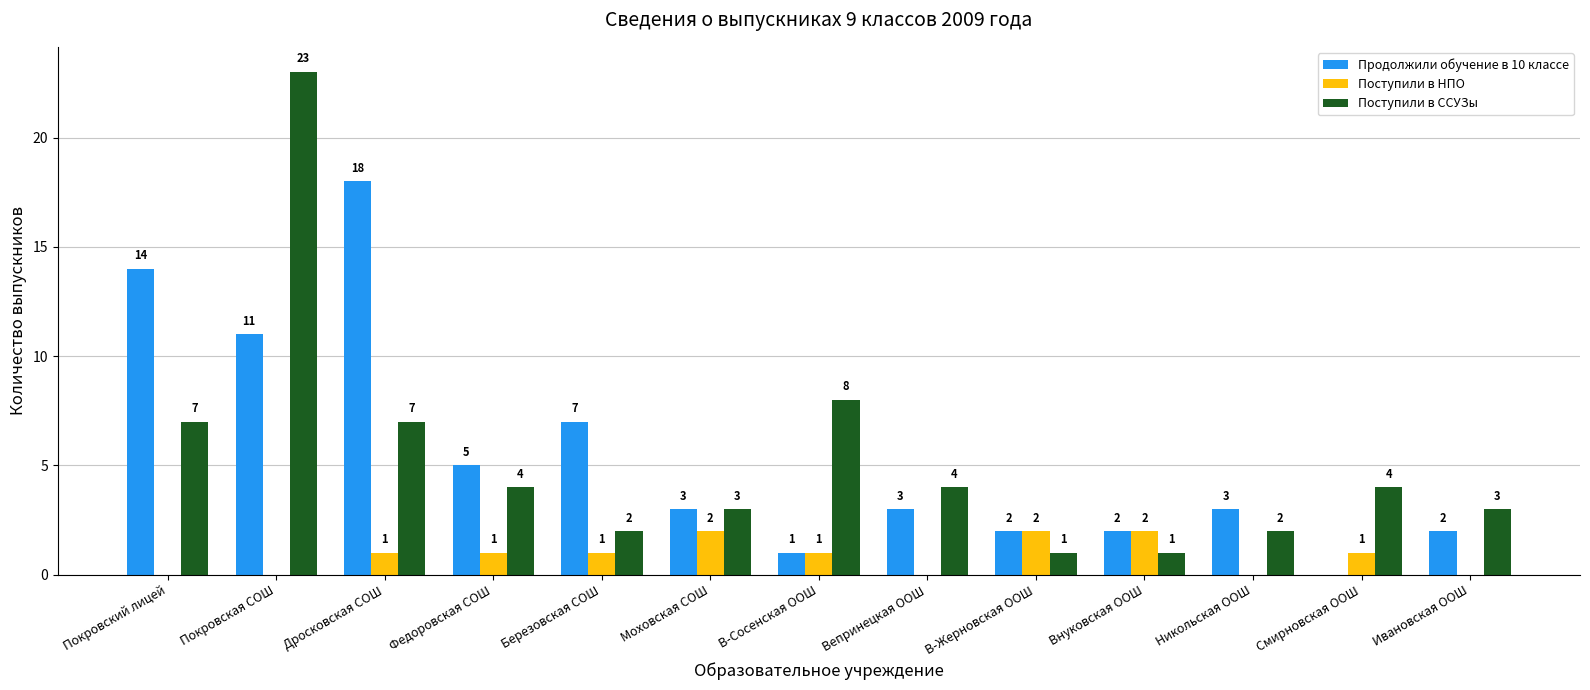

How many groups of bars are there?

13